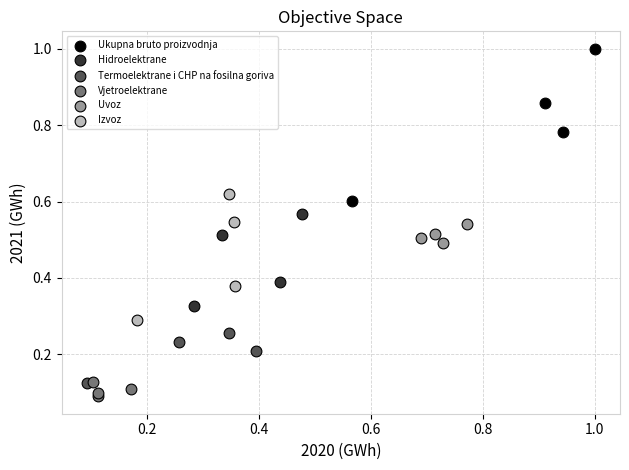

Which series reaches the maximum Y coordinate?

Ukupna bruto proizvodnja